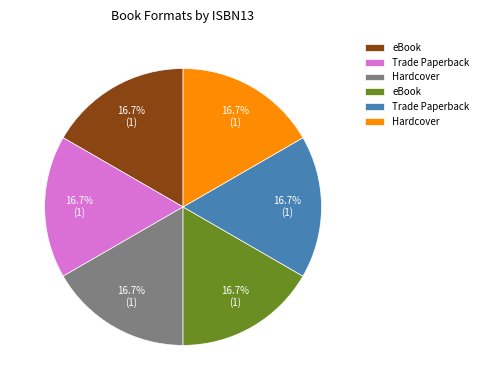

Is there any slice that represents more than half of the pie?

No